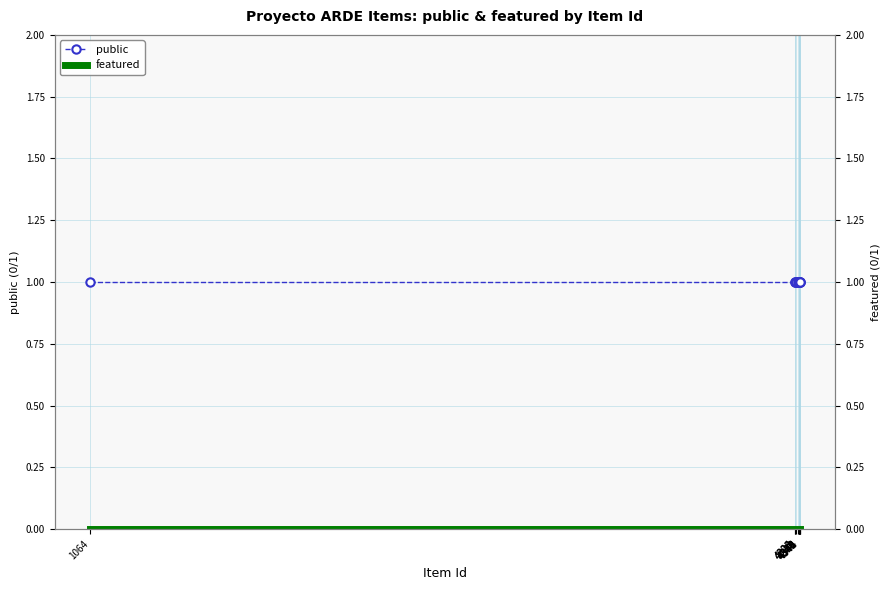

True or false: public has more than 1 points higher than both neighbors.

False